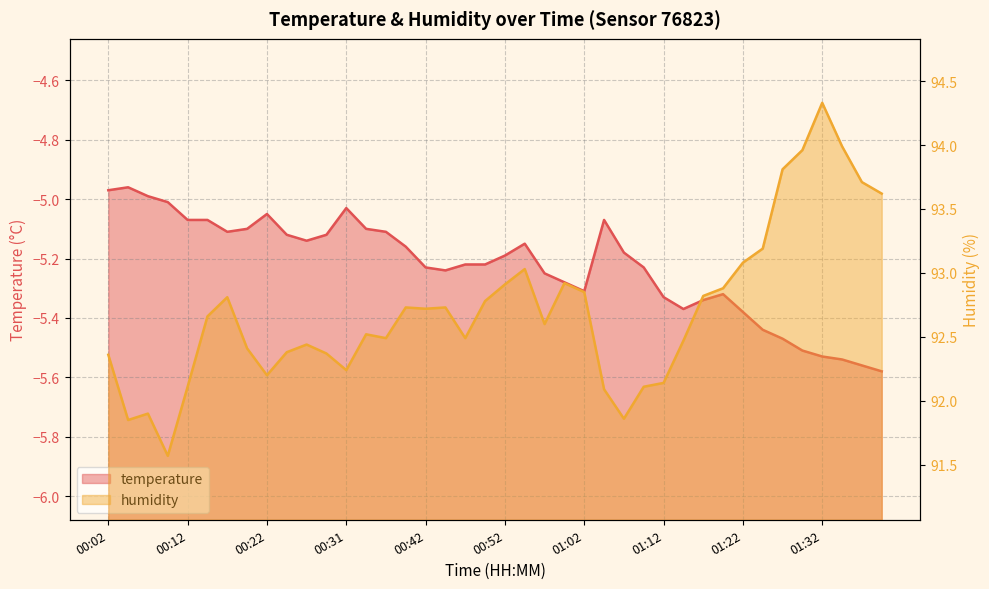

What is the approximate value of temperature at 00:52?

-5.2